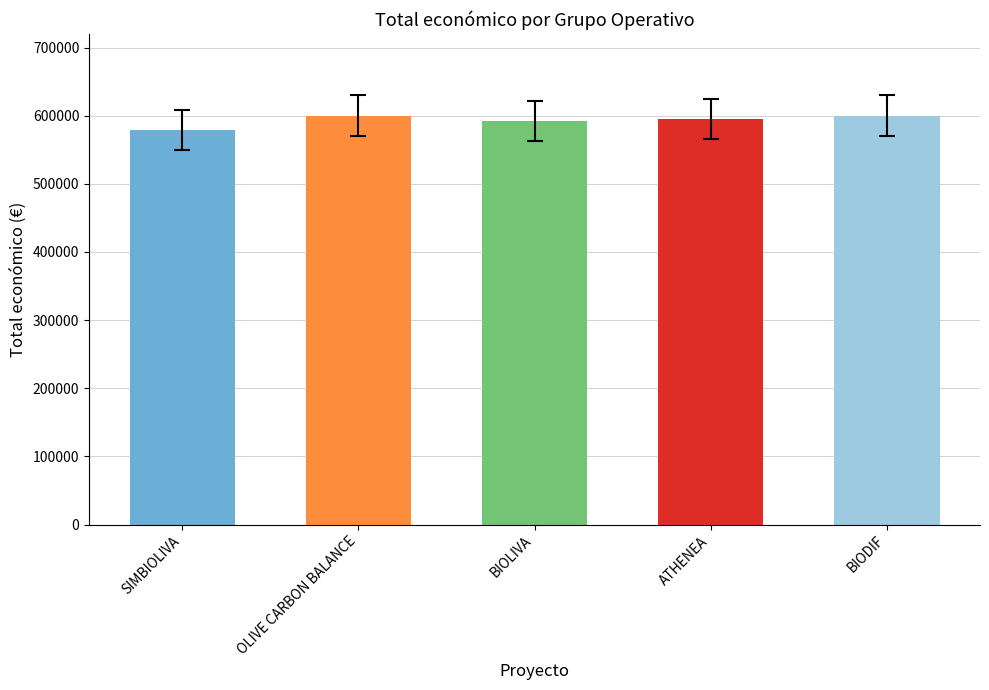

Where does the data first go above 595436?

OLIVE CARBON BALANCE